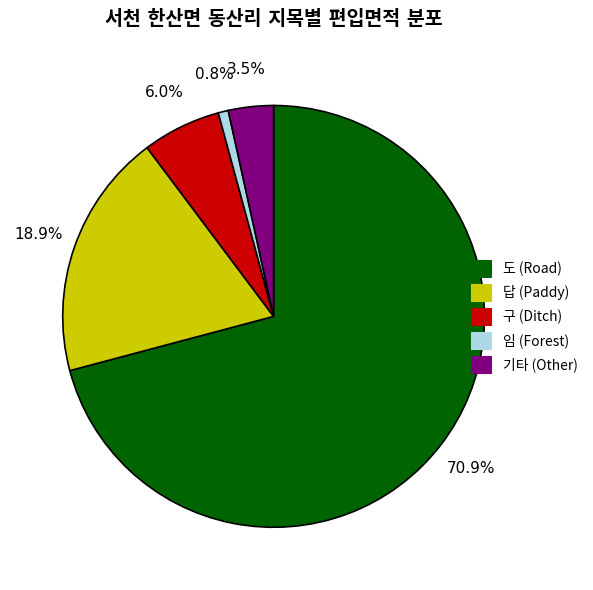

Which slice represents more than half of the pie?

도 (Road)